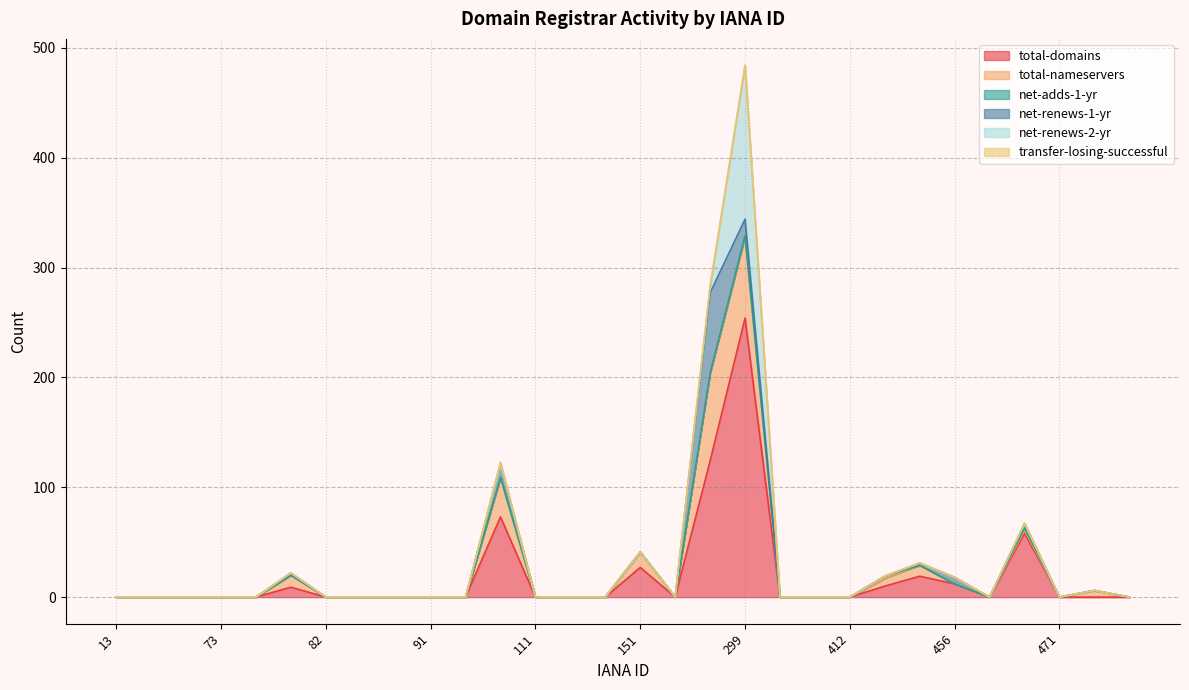

At which category is the sum across all series the highest?

299